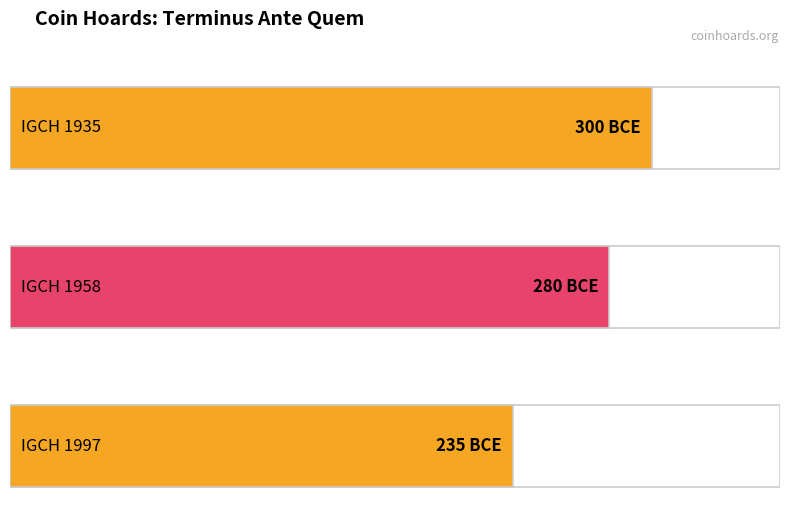

What is the average value?

-272